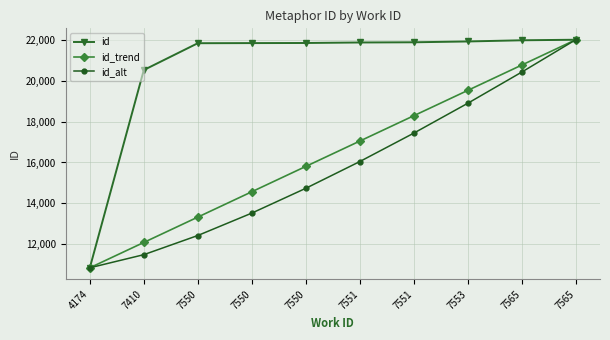

True or false: id_trend and id_alt cross at least once.

False